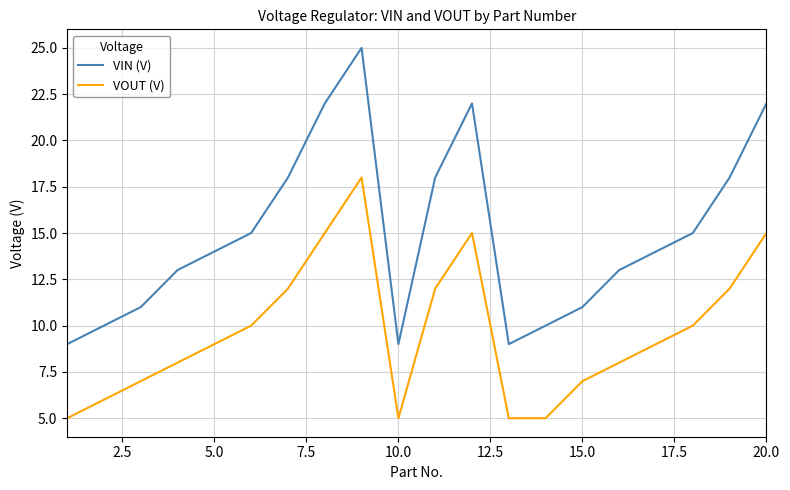

True or false: VIN (V) and VOUT (V) intersect in this chart.

False